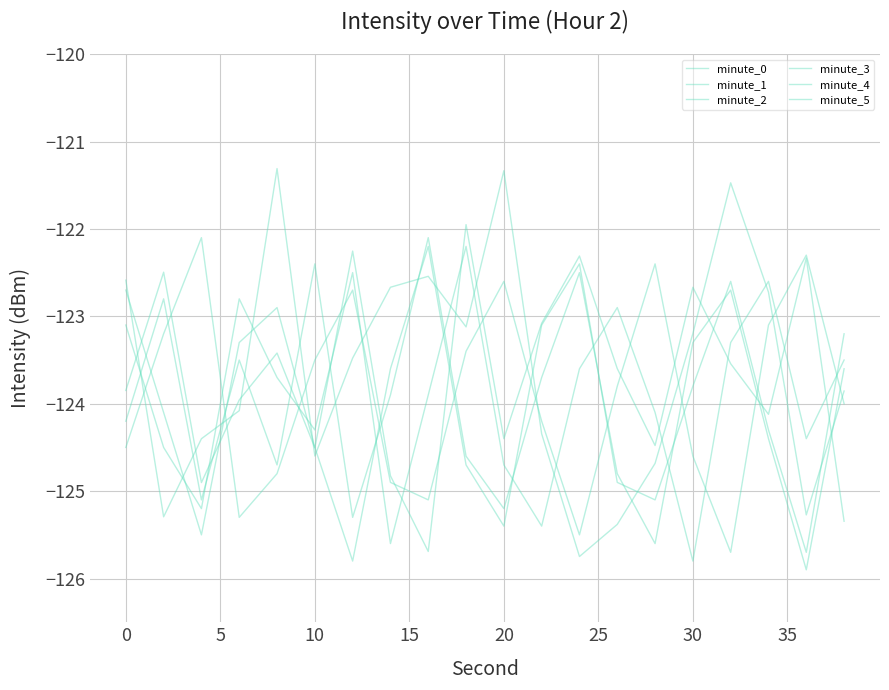

True or false: minute_5 has more than 0 points higher than both neighbors.

True